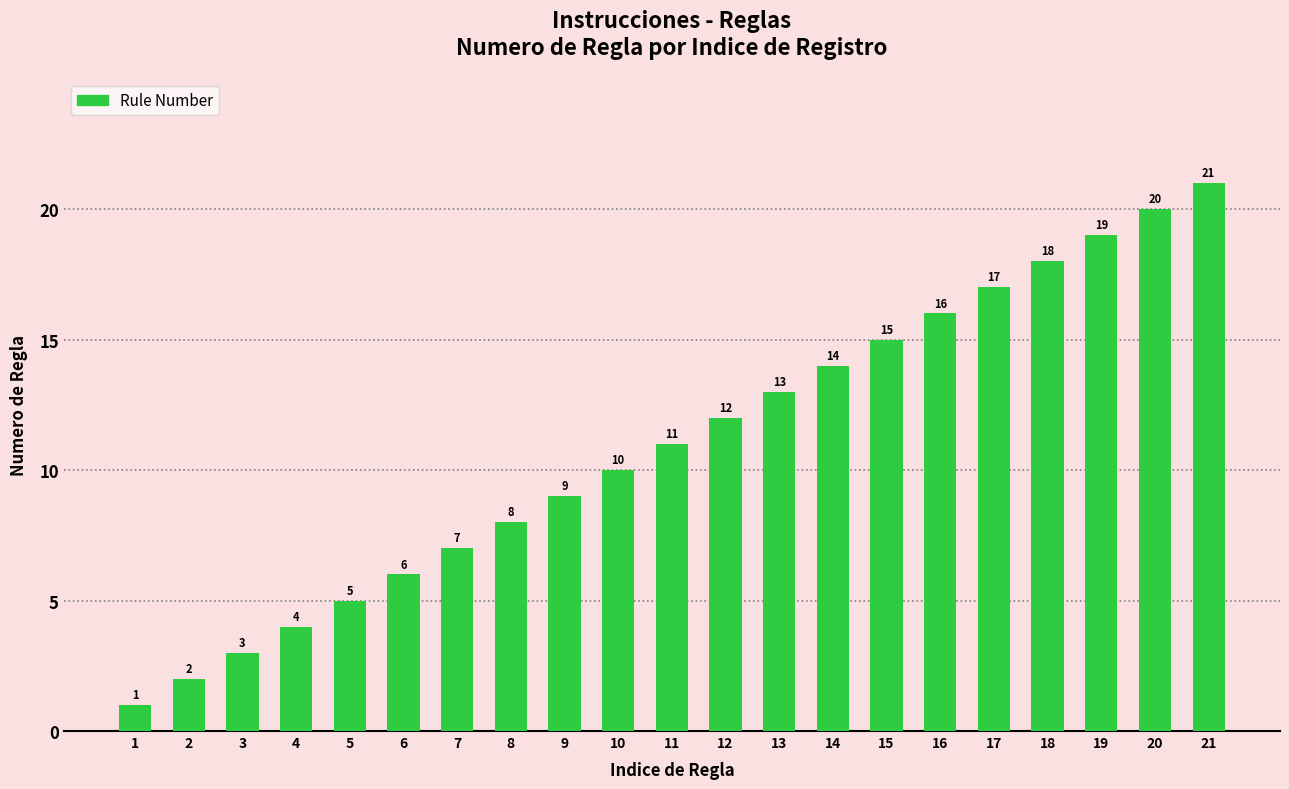

What is the change in value from 15 to 20?

+5